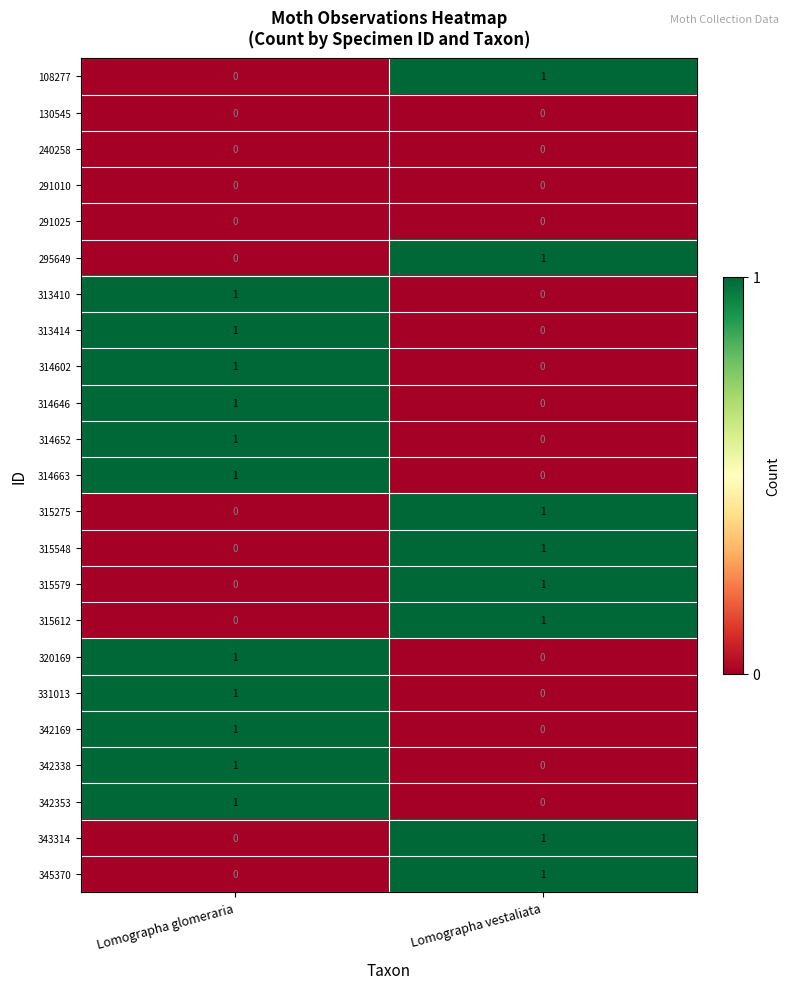

At which category is the sum across all series the highest?

Lomographa glomeraria